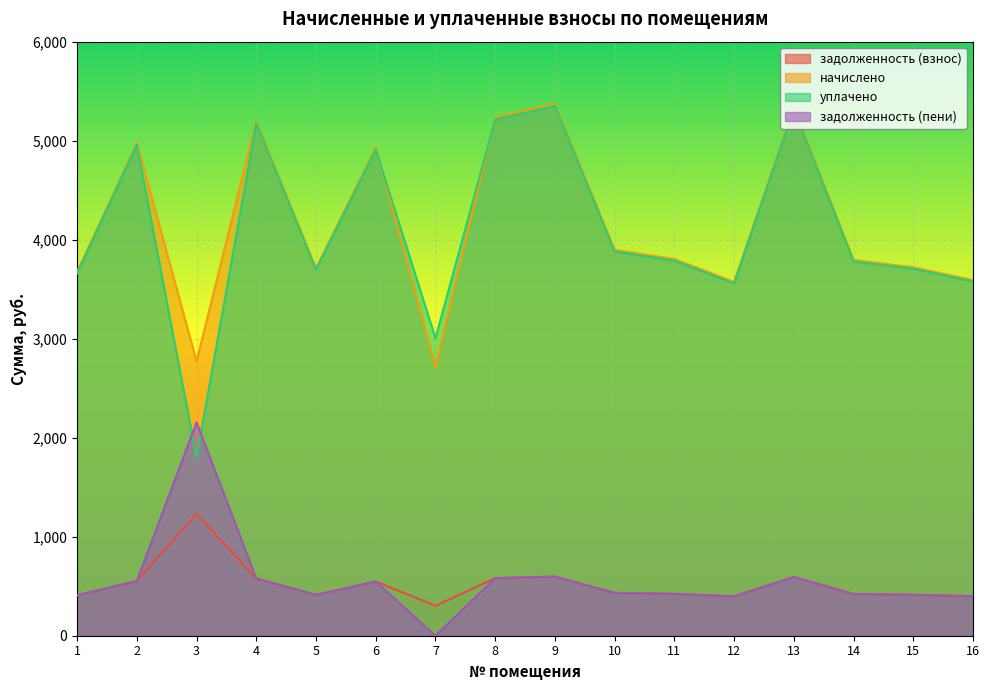

Which series changed the most between 8 and 9?

начислено